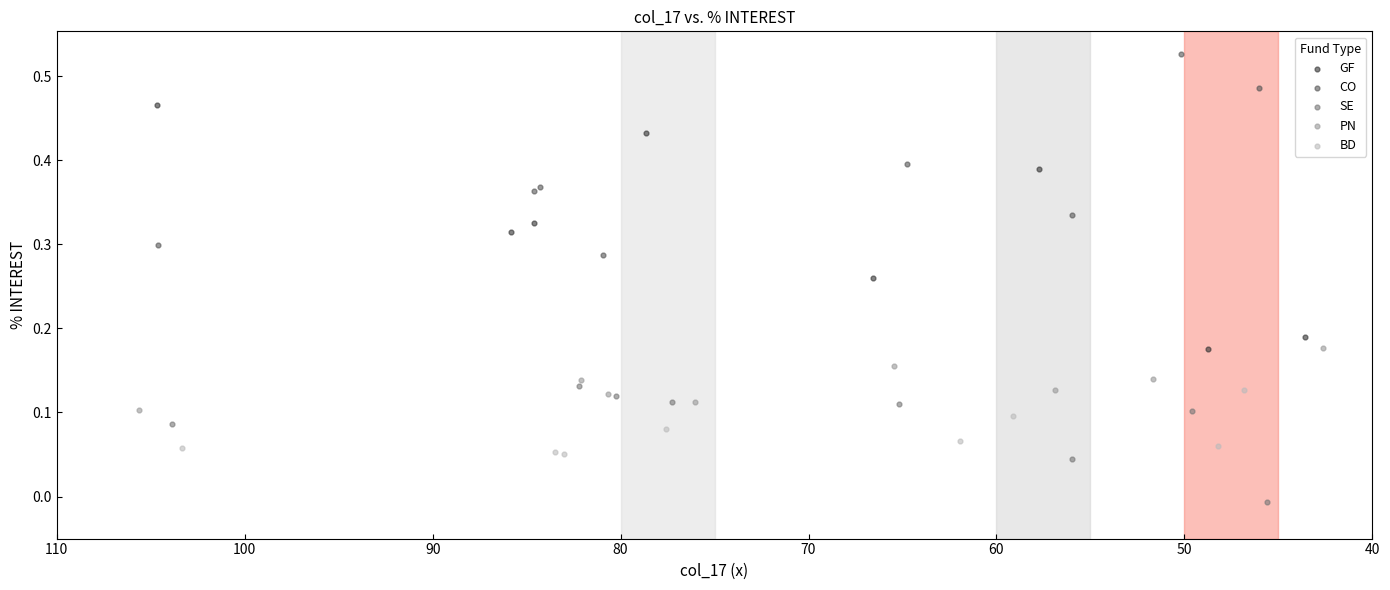

Which series contains the lowest Y value?

SE